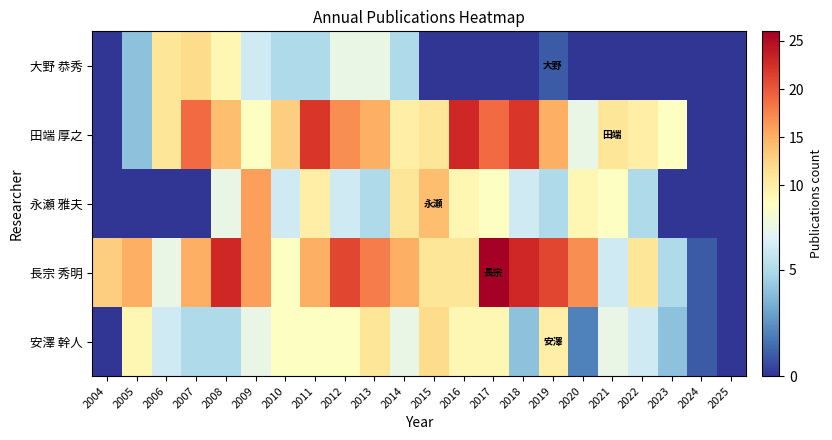

Reading left to right, transcribe all the data shown in this chart.

大野 恭秀: 2004=0	2005=4	2006=11	2007=12	2008=9	2009=6	2010=5	2011=5	2012=7	2013=7	2014=5	2015=0	2016=0	2017=0	2018=0	2019=1	2020=0	2021=0	2022=0	2023=0	2024=0	2025=0
田端 厚之: 2004=0	2005=4	2006=11	2007=19	2008=14	2009=8	2010=13	2011=22	2012=17	2013=15	2014=10	2015=11	2016=23	2017=19	2018=22	2019=15	2020=7	2021=11	2022=10	2023=8	2024=0	2025=0
永瀬 雅夫: 2004=0	2005=0	2006=0	2007=0	2008=7	2009=16	2010=6	2011=10	2012=6	2013=5	2014=11	2015=14	2016=9	2017=8	2018=6	2019=5	2020=9	2021=8	2022=5	2023=0	2024=0	2025=0
長宗 秀明: 2004=13	2005=15	2006=7	2007=15	2008=23	2009=16	2010=8	2011=15	2012=21	2013=18	2014=15	2015=11	2016=11	2017=26	2018=23	2019=21	2020=17	2021=6	2022=11	2023=5	2024=1	2025=0
安澤 幹人: 2004=0	2005=9	2006=6	2007=5	2008=5	2009=7	2010=8	2011=8	2012=8	2013=11	2014=7	2015=12	2016=9	2017=9	2018=4	2019=10	2020=2	2021=7	2022=6	2023=4	2024=1	2025=0